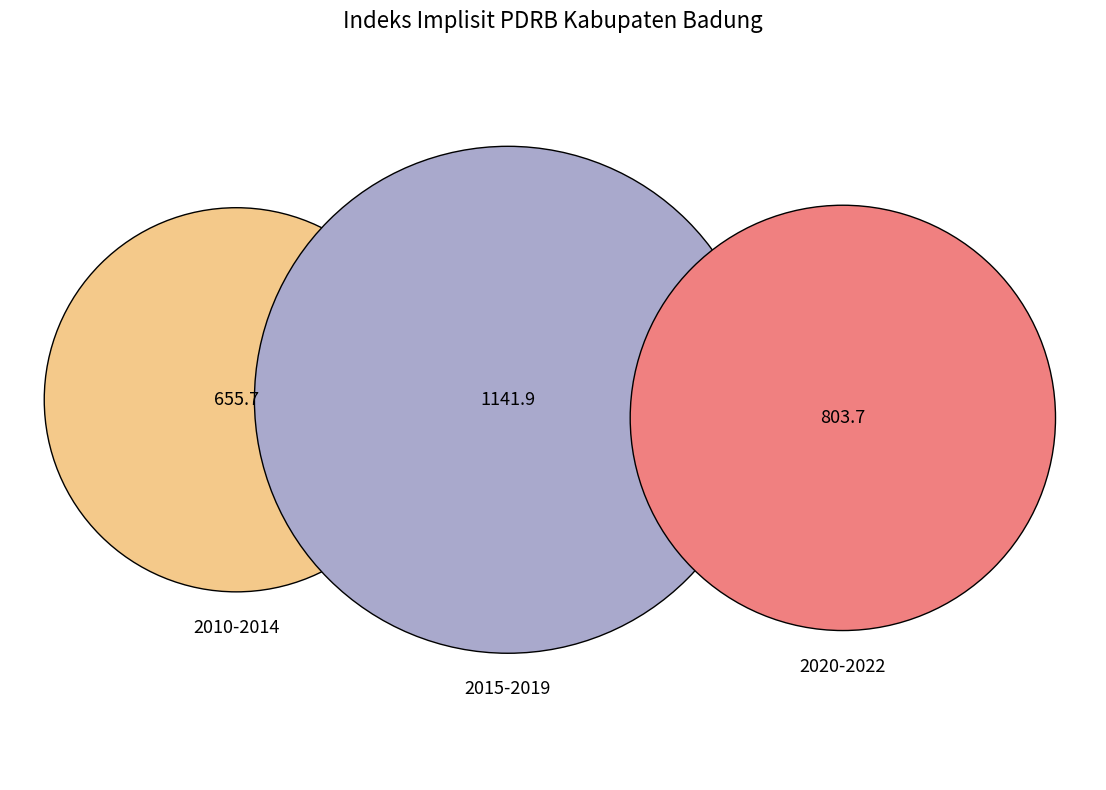

The Tahun 2016 slice represents 1% of the pie. True or false?

False